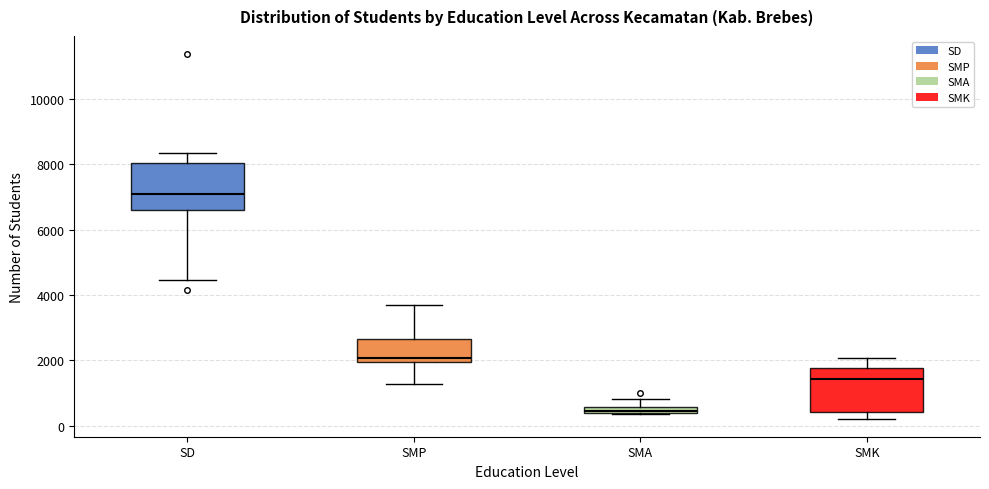

Where does the upper whisker of the box for SMK end on the y-axis? The values are not printed on the chart, so give them approximately, as read against the axis.

2000